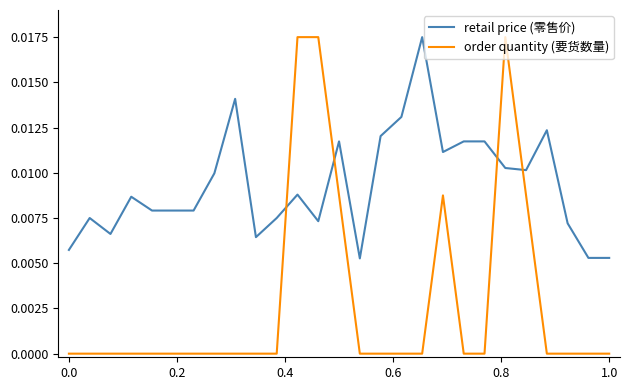

Which series has the largest total across all categories?

retail price (零售价)